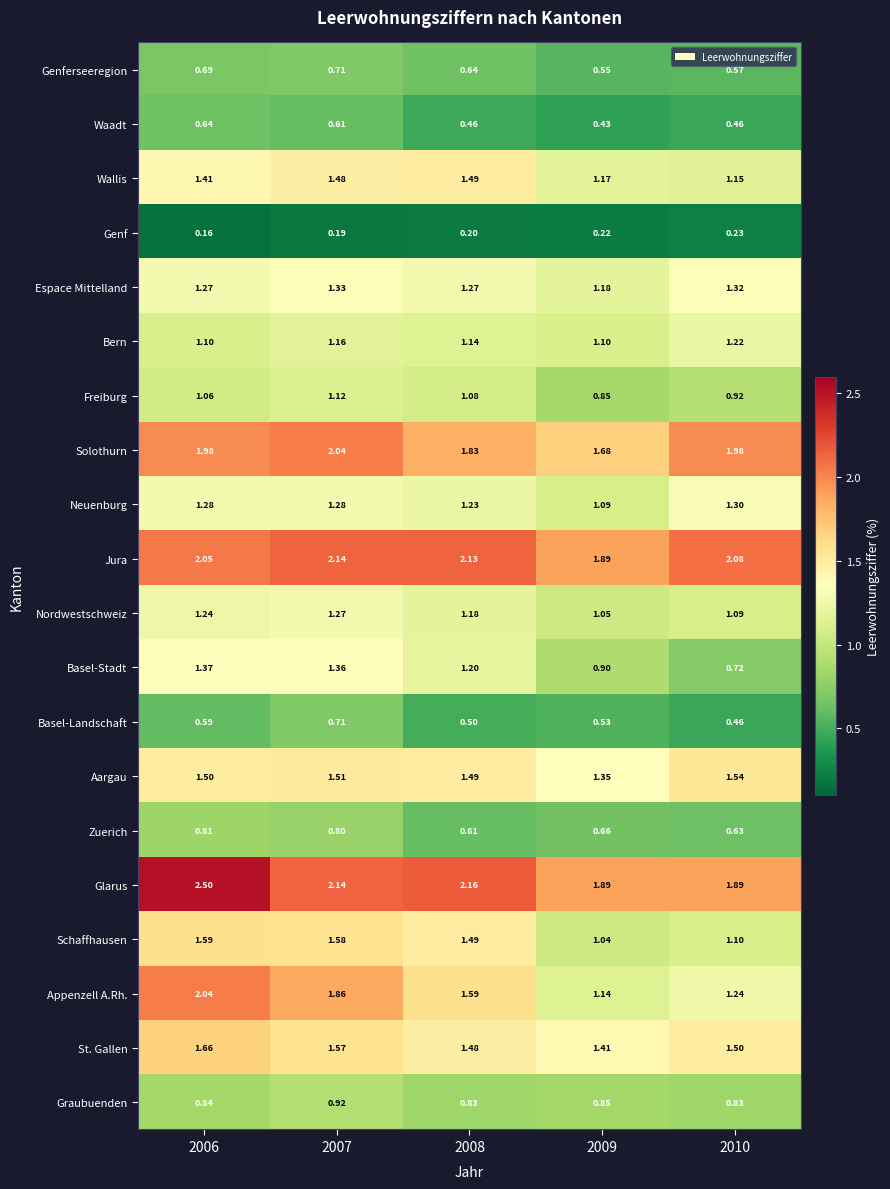

Which category has the lowest value across all series?

2006